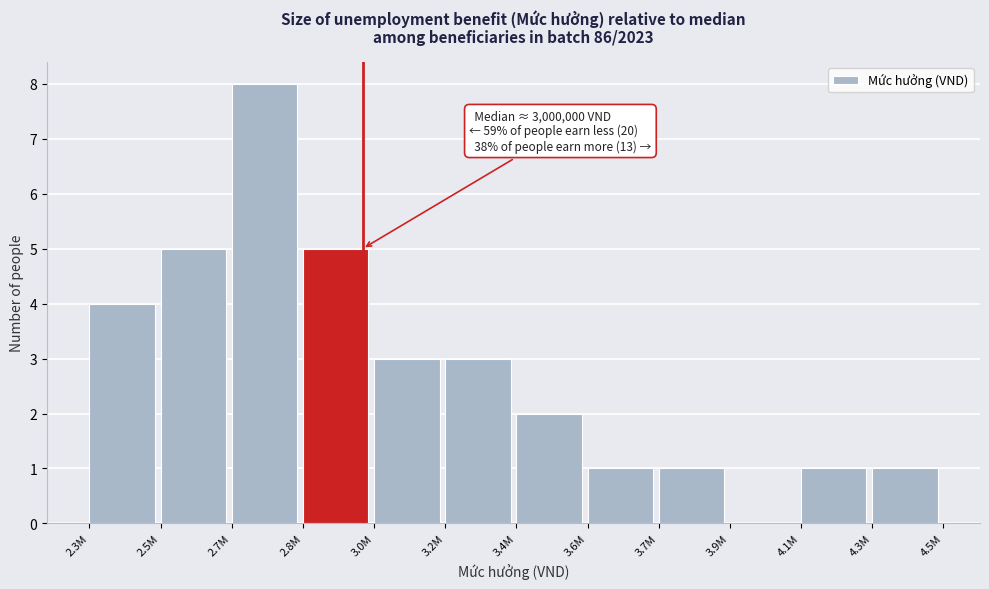

Reading left to right, list all the values displayed in this chart.

2.3M=4	2.5M=5	2.7M=8	2.8M=5	3.0M=3	3.2M=3	3.4M=2	3.6M=1	3.7M=1	3.9M=0	4.1M=1	4.3M=1